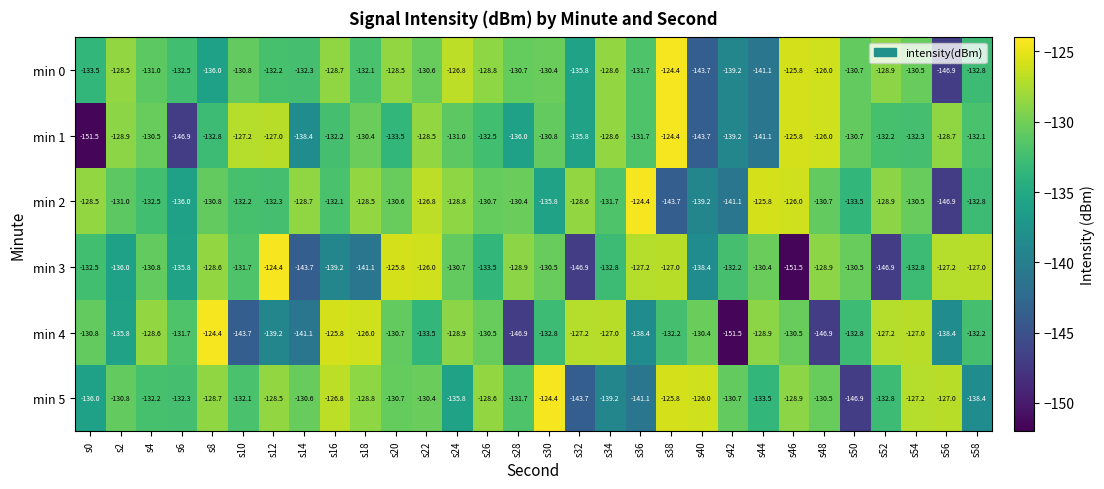

What is the maximum value shown in the chart?

-124.4